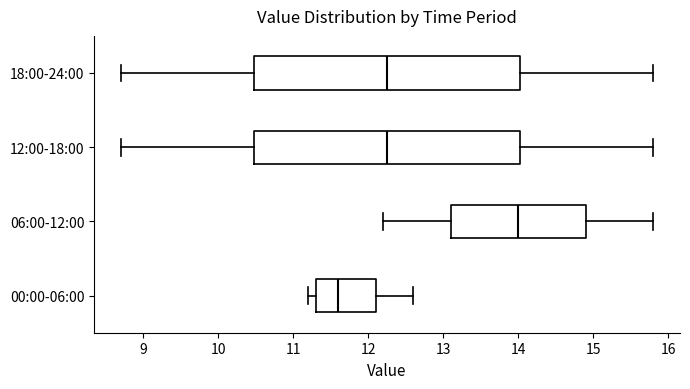

Which box's median line is the furthest to the left?

00:00-06:00